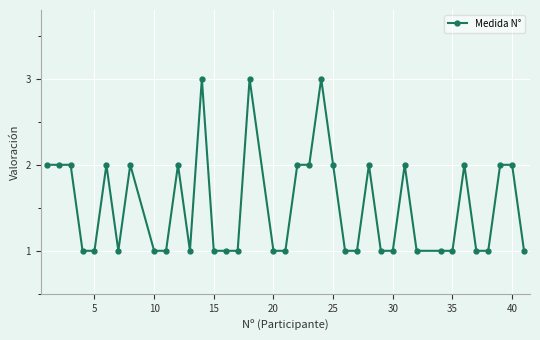

What is the sum of all values?

58